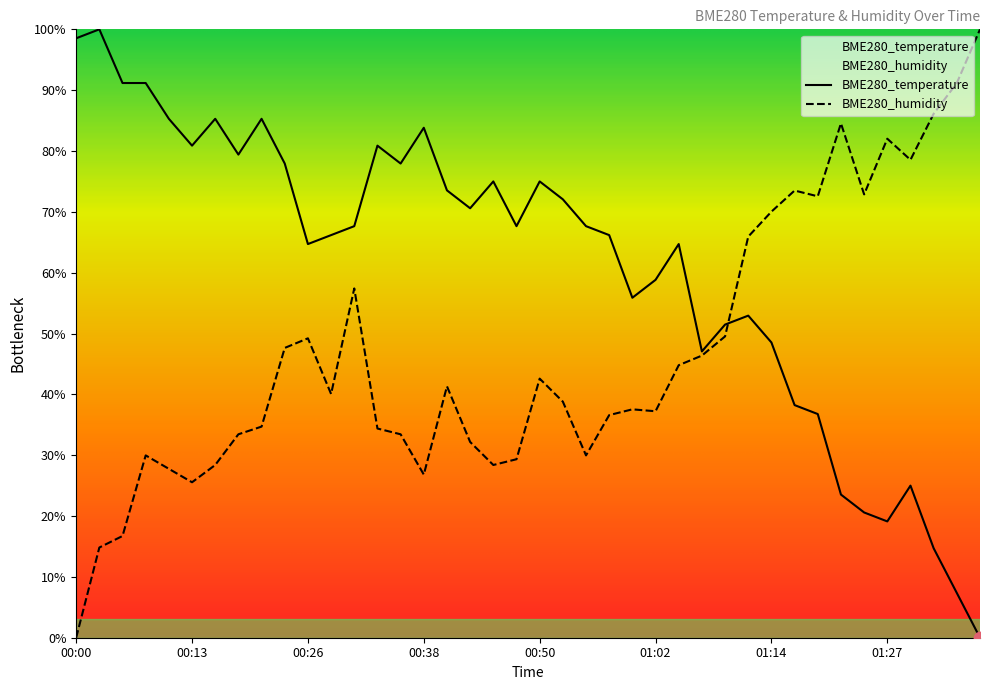

At which category is the sum across all series the highest?

00:23